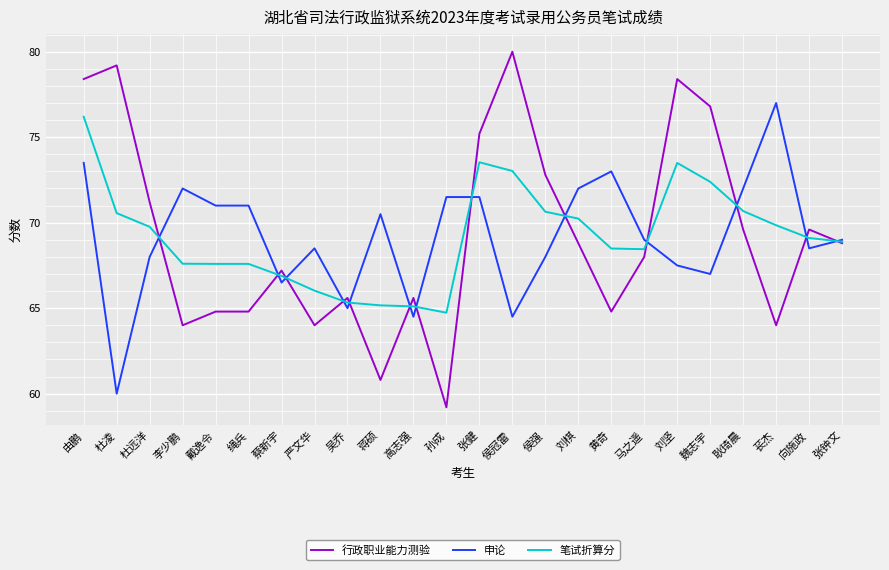

Rank the series at 戴逸令 from lowest to highest value.

行政职业能力测验, 笔试折算分, 申论